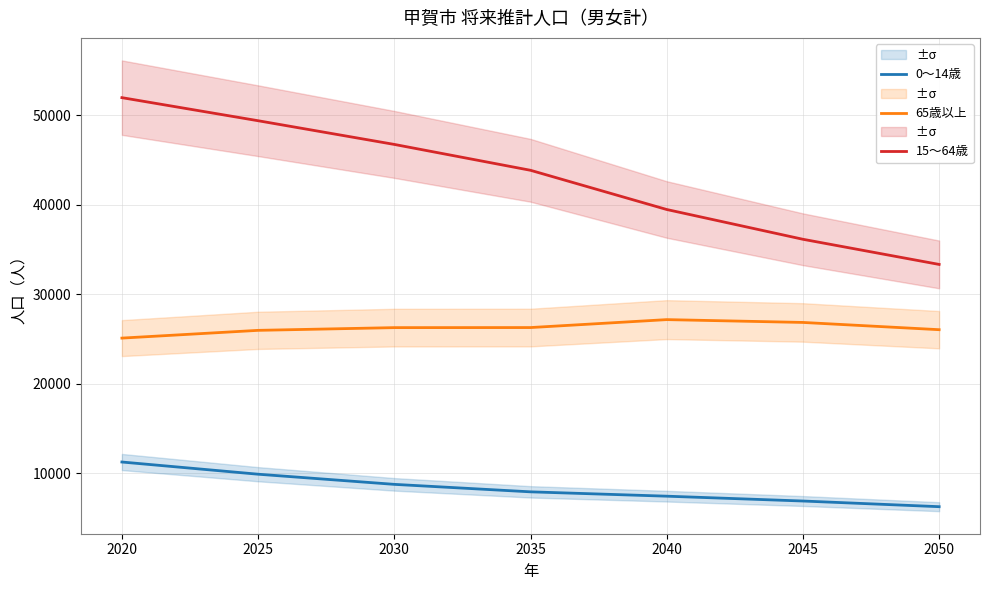

Reading right to left, what are all the values shown in this chart?

0～14歳: 6281	6914	7454	7940	8775	9909	11271
65歳以上: 26053	26863	27178	26291	26283	25979	25113
15～64歳: 33343	36153	39479	43859	46749	49396	51974